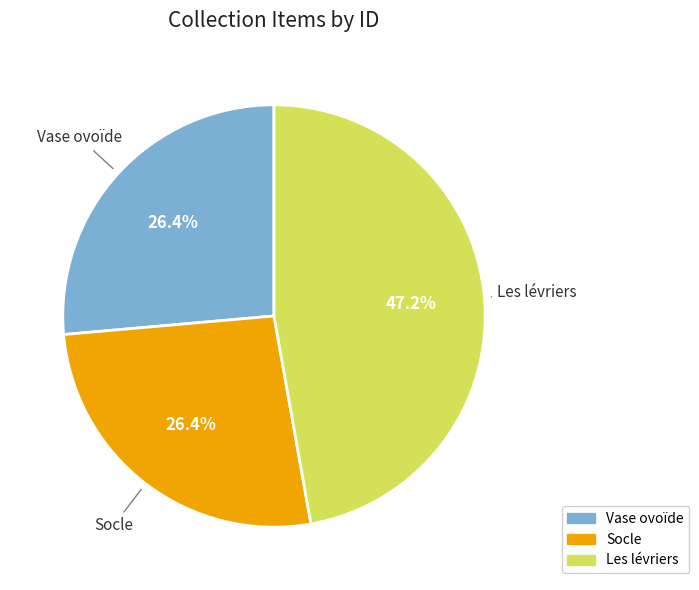

To the nearest percent, what portion does Vase ovoïde represent?

26%